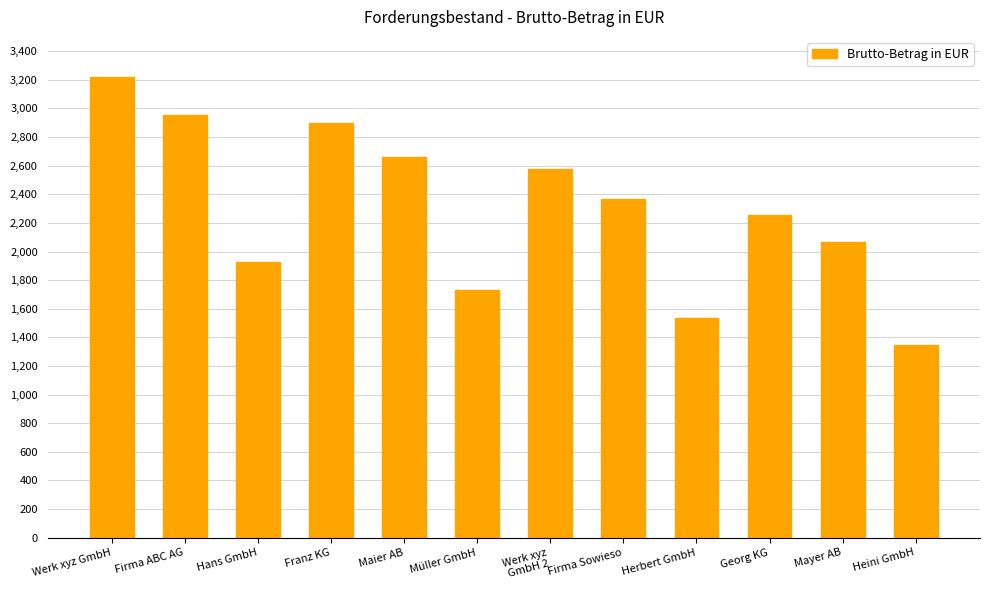

How many values are below 2364?

6